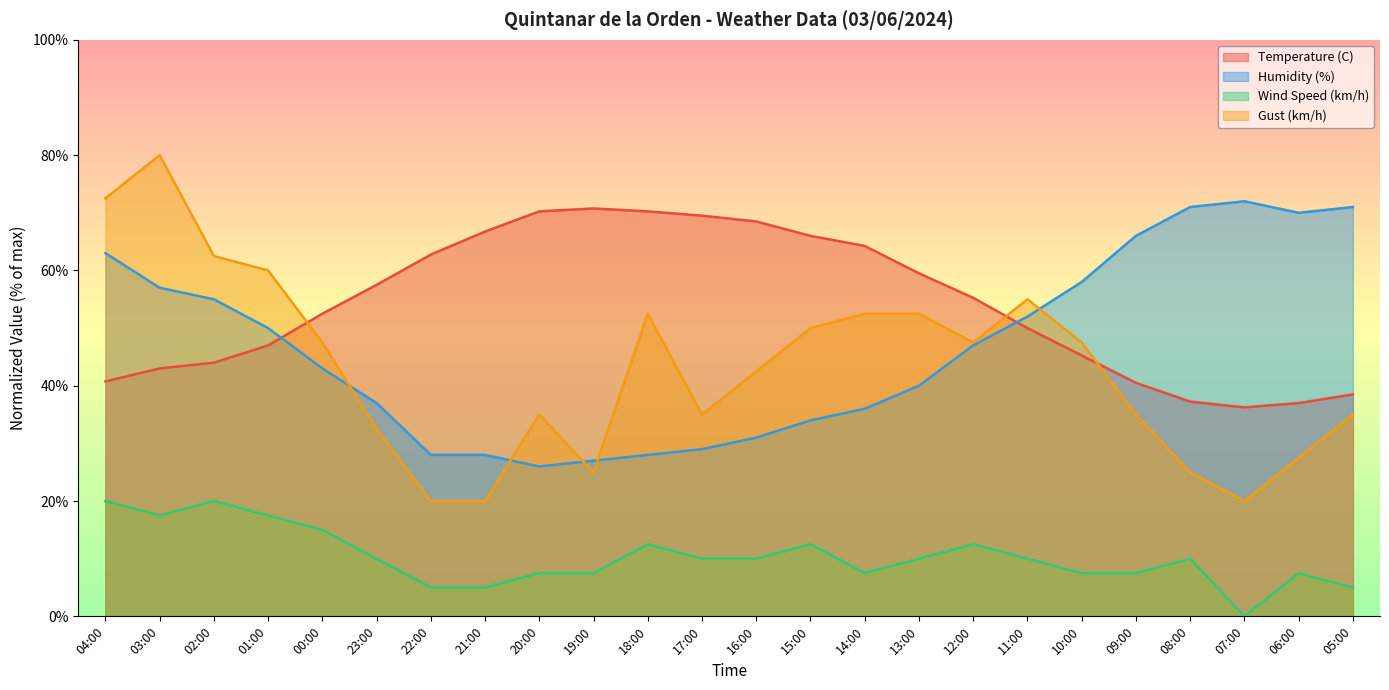

Which series has the widest spread of values?

Gust (km/h)